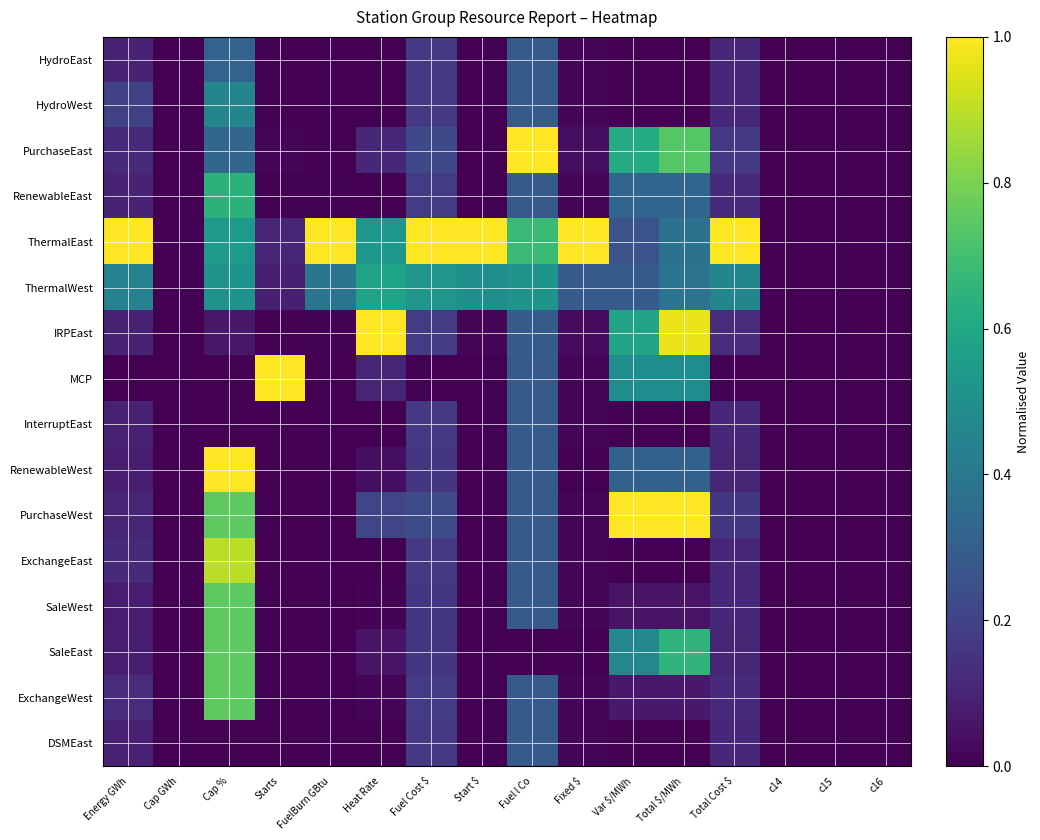

At how many categories does at least one series exceed 0?

12